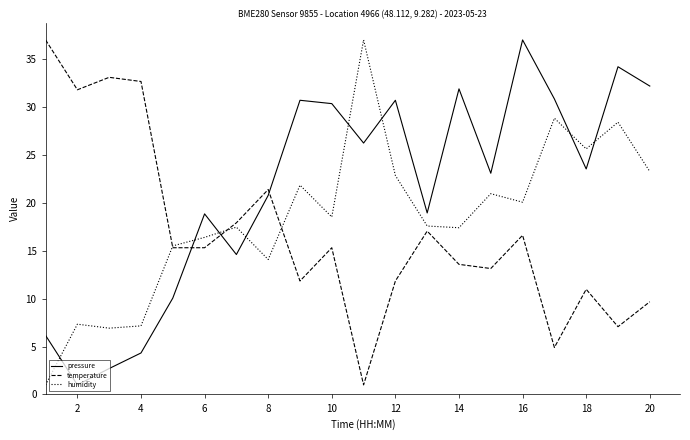

What is the average value of the humidity series?

18.4